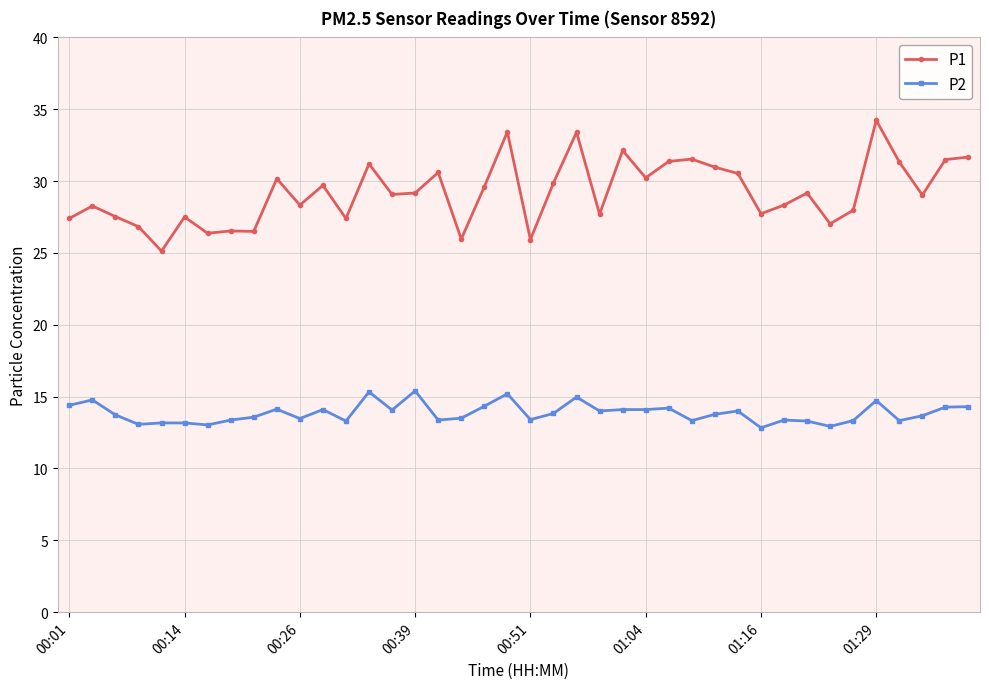

True or false: P1 and P2 cross at least once.

False